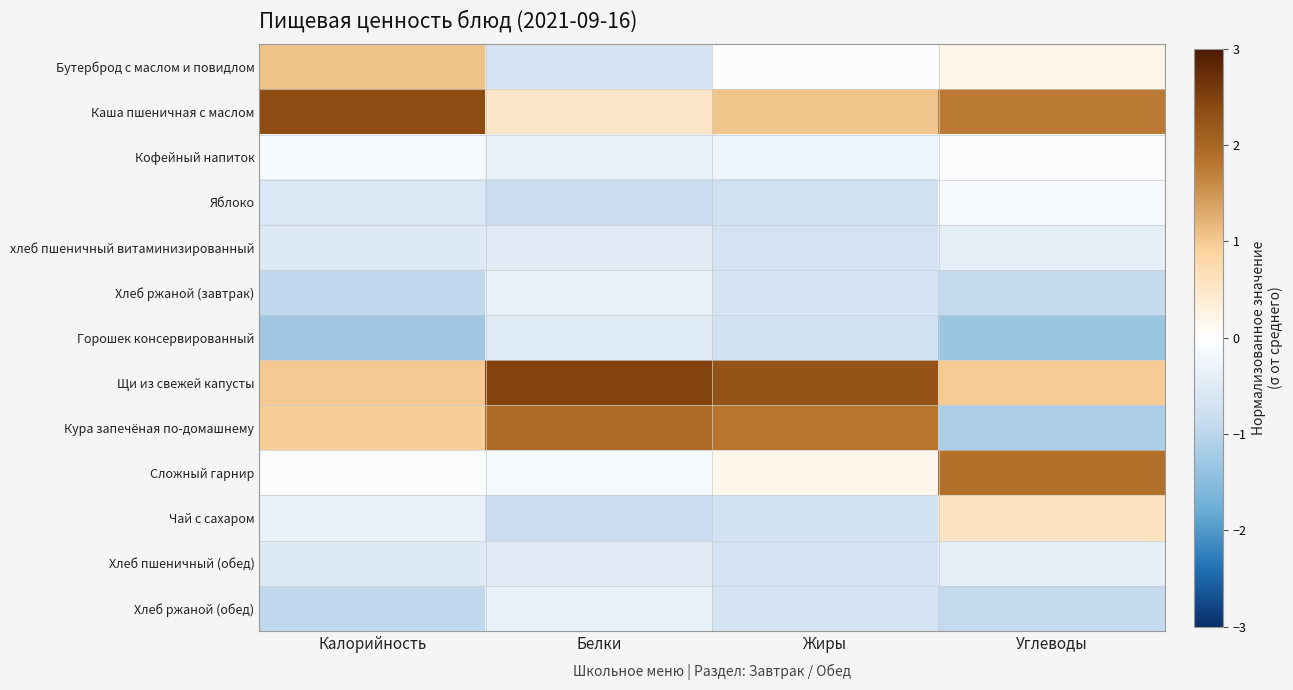

Which category has the highest value across all series?

Белки